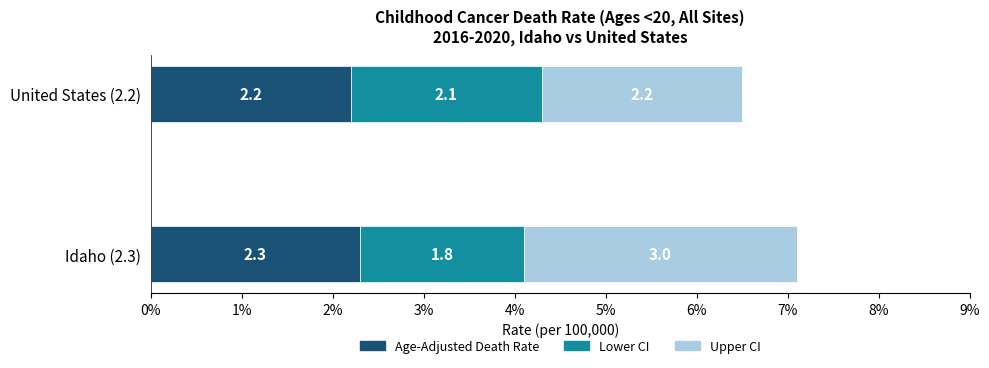

How many Lower CI values are between 1 and 2?

1